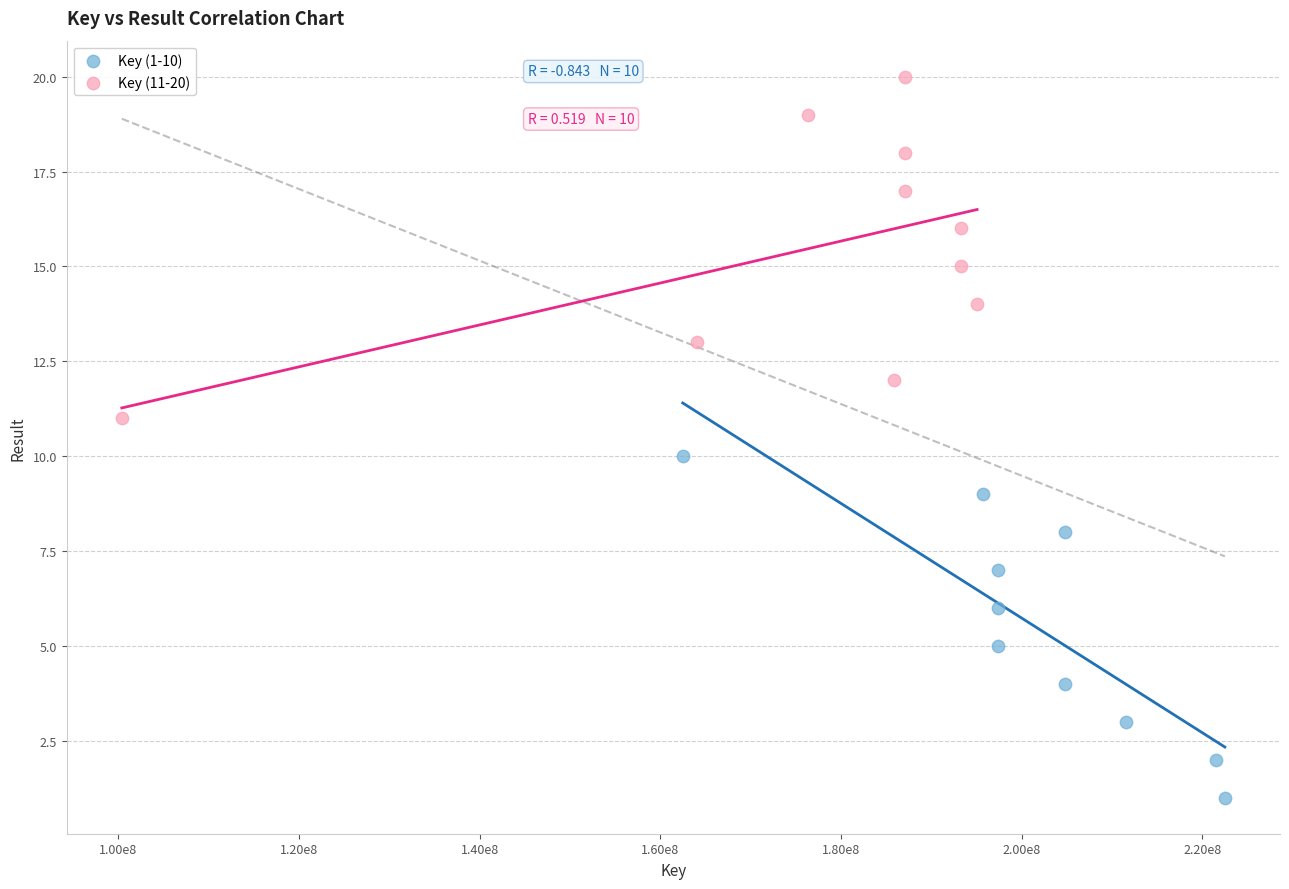

Which series contains the lowest Y value?

Key (1-10)